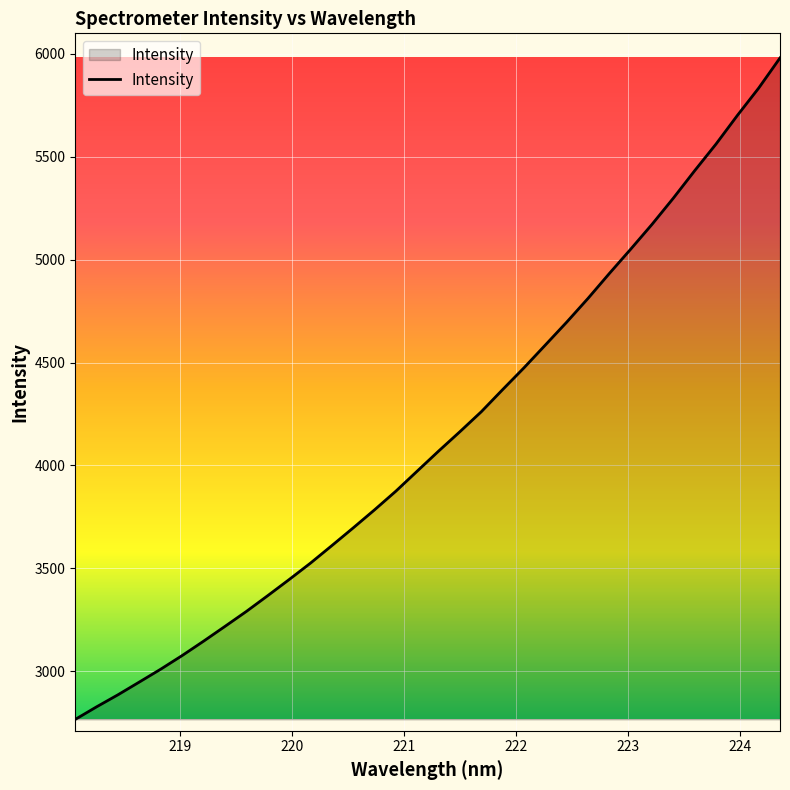

What is the difference between the maximum and minimum values?

3213.6